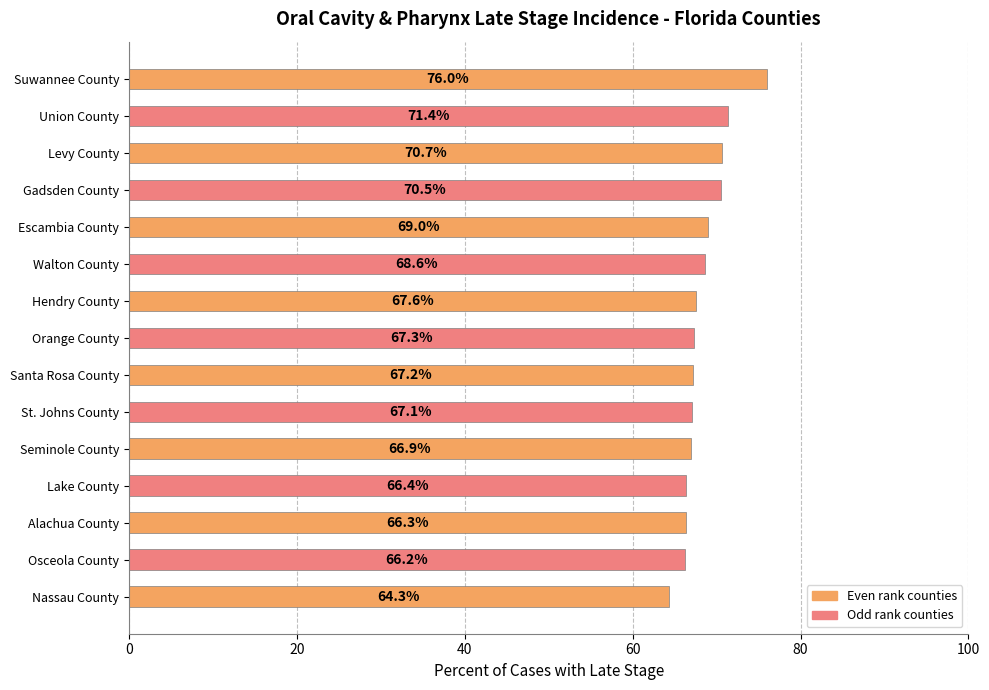

Approximately how many times larger is the value at Walton County compared to Orange County?

1.0